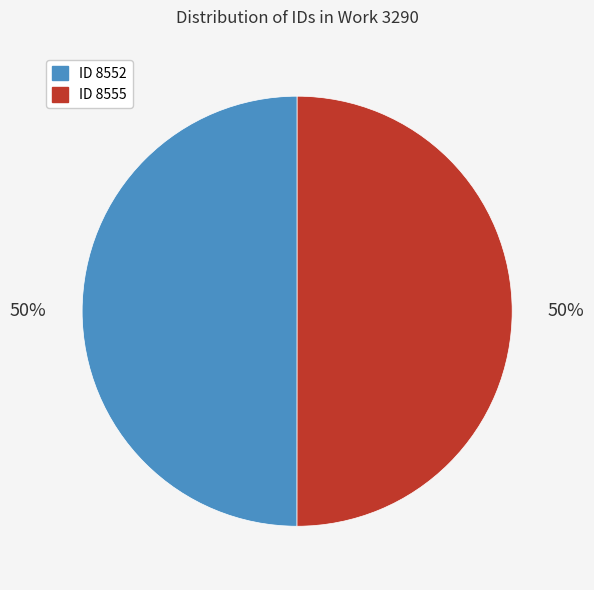

Do ID 8555 and ID 8552 together represent more than half of the pie?

Yes